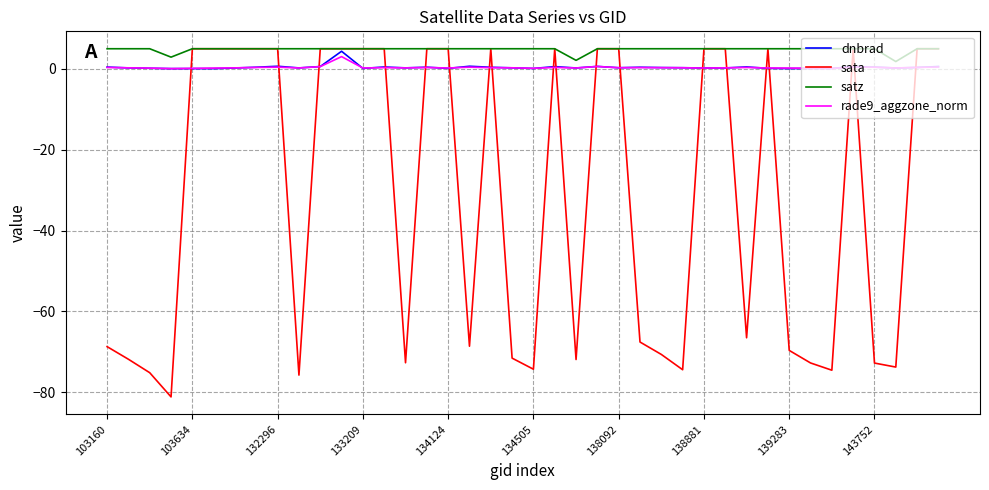

True or false: sata and rade9_aggzone_norm cross at least once.

True